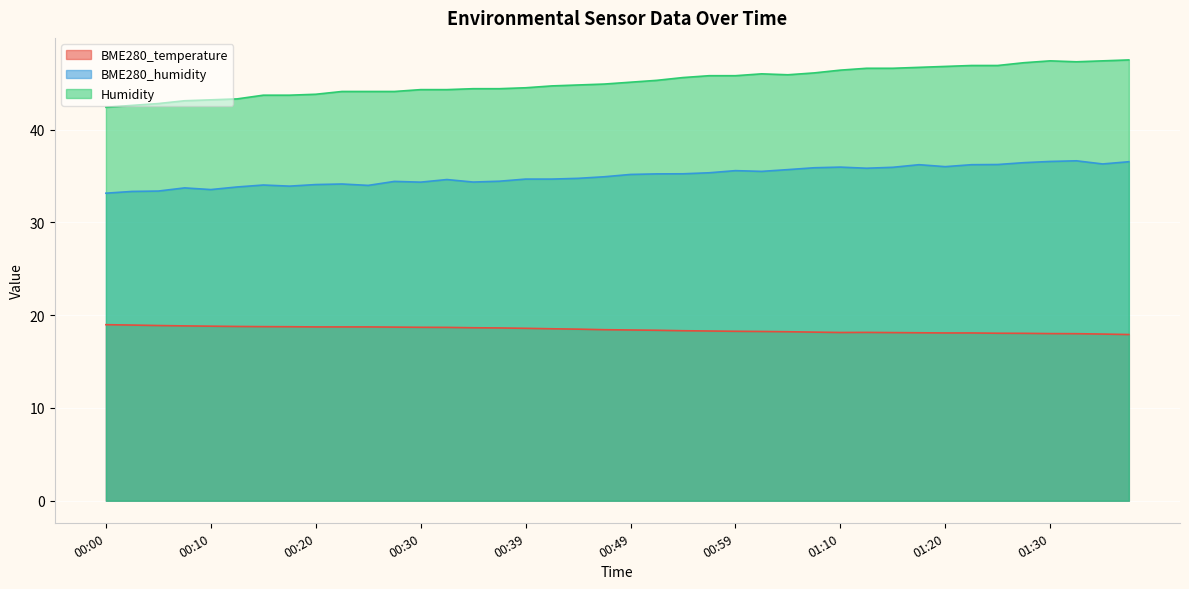

What is the difference between the maximum and minimum values in the Humidity series?

5.1